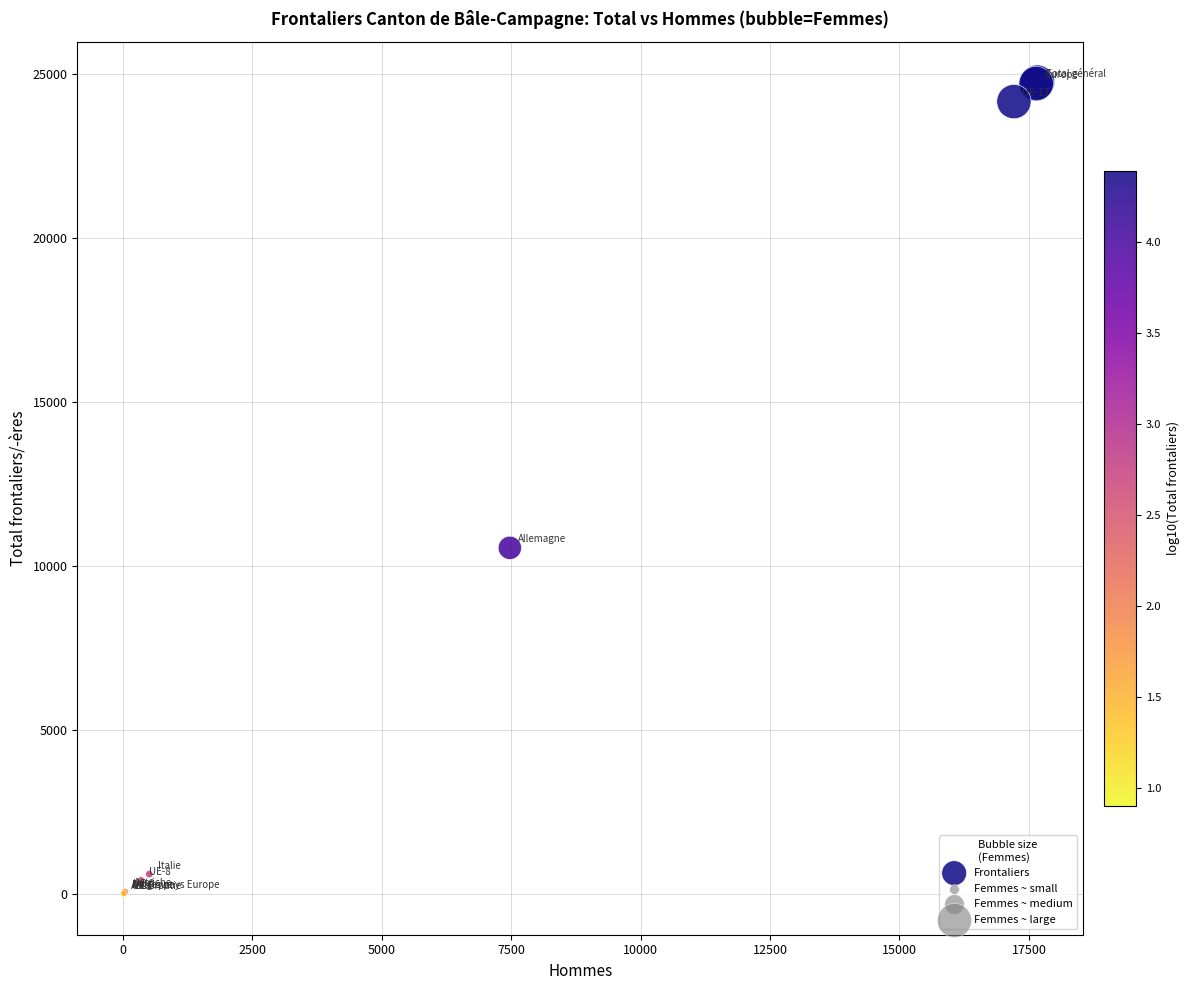

What Y value in the scatter plot is closest to 12378?

10561